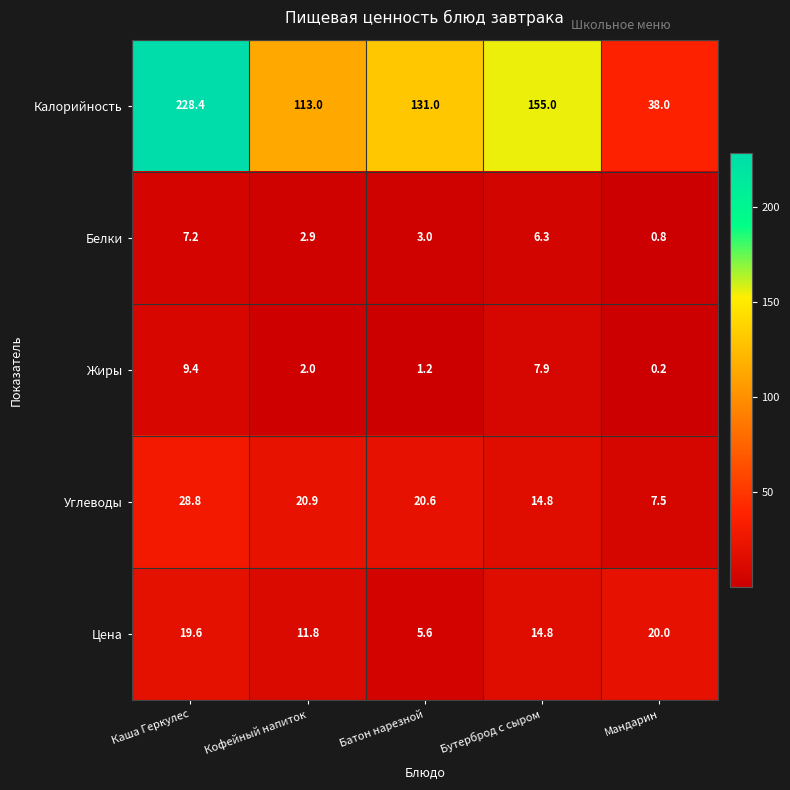

How many series are shown in this chart?

5